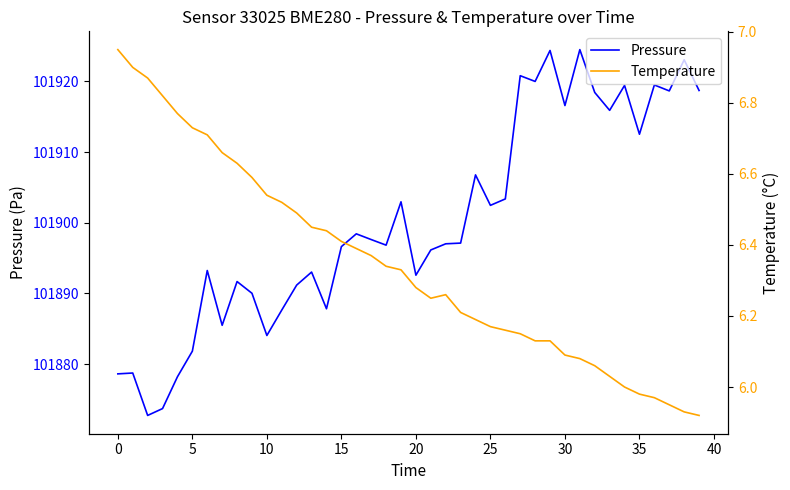

Rank the series by their average value, from lowest to highest.

Temperature, Pressure